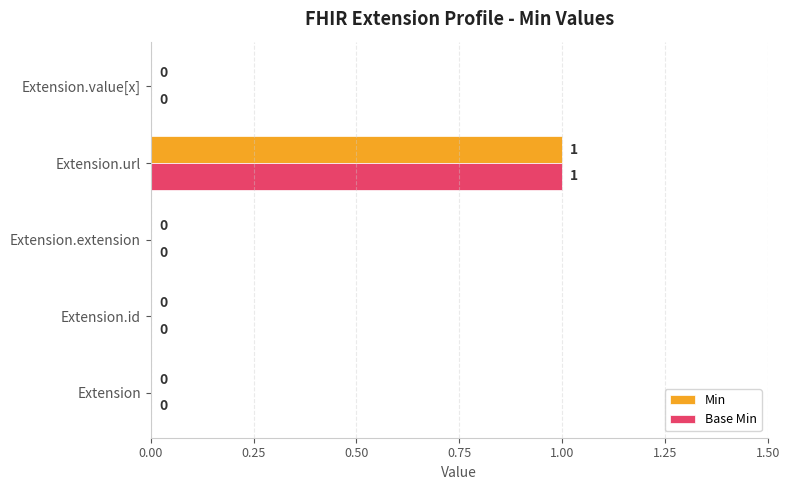

Is it true that Min equals -1 at Extension?

False